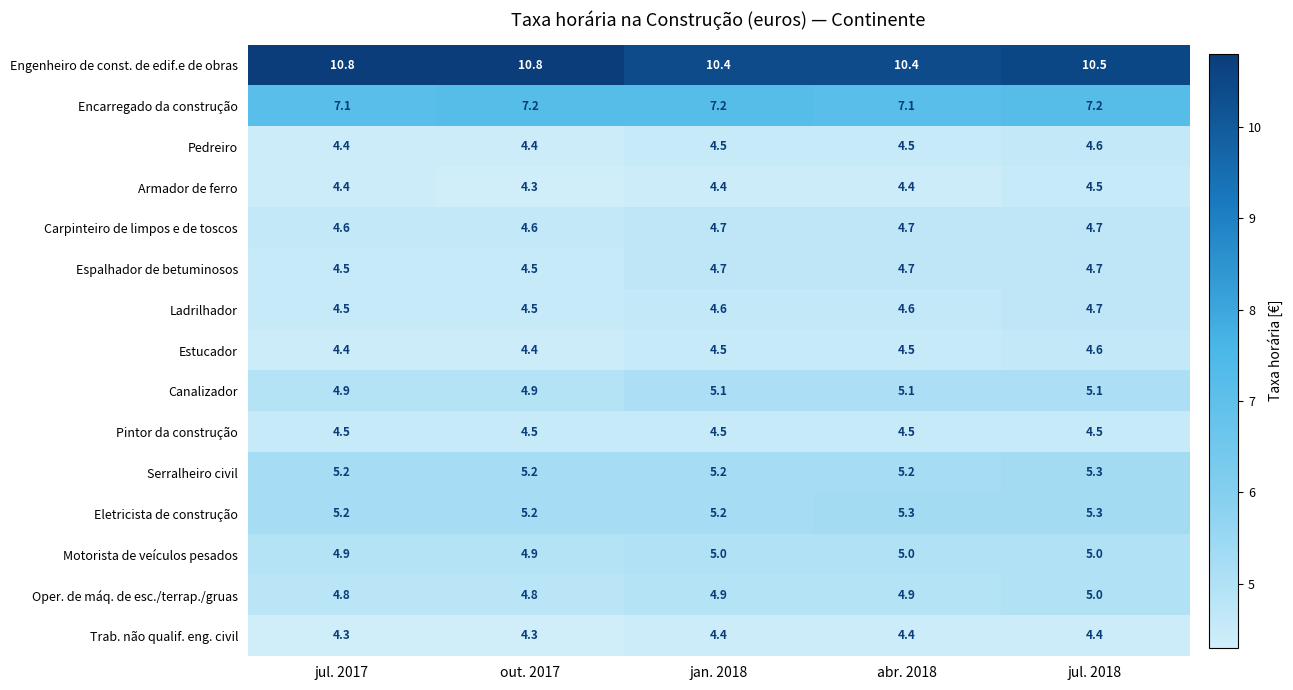

At which label does Armador de ferro reach its minimum?

out. 2017